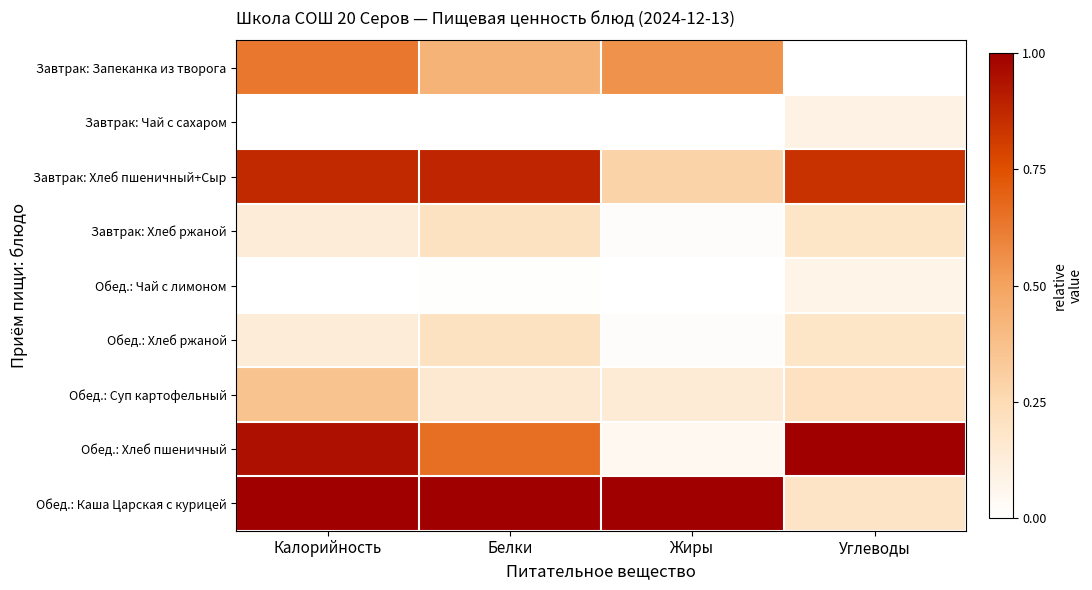

List the series in order of their peak value, highest first.

Обед.: Каша Царская с курицей, Обед.: Хлеб пшеничный, Завтрак: Хлеб пшеничный+Сыр, Завтрак: Запеканка из творога, Обед.: Суп картофельный, Завтрак: Хлеб ржаной, Обед.: Хлеб ржаной, Завтрак: Чай с сахаром, Обед.: Чай с лимоном